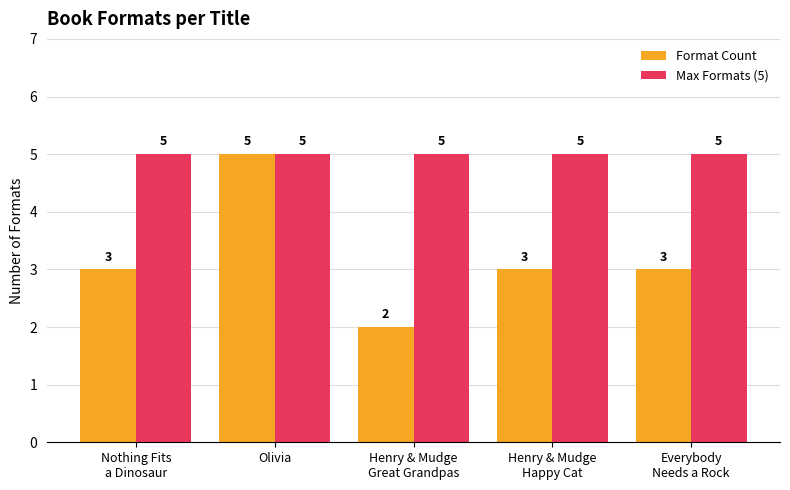

Are the bars horizontal?

No